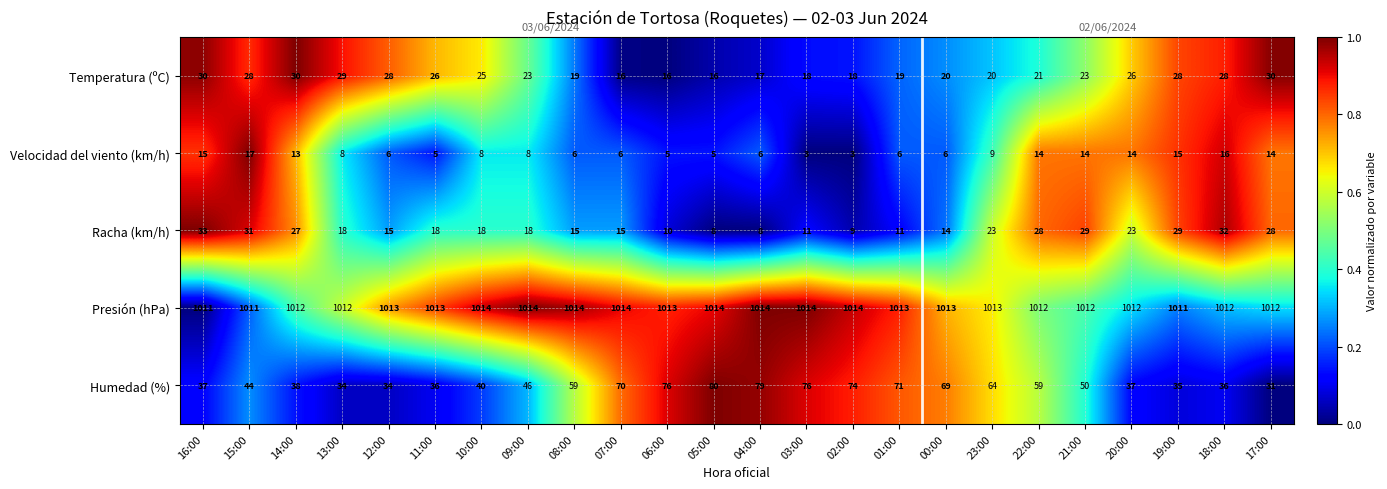

Is it true that Temperatura (ºC) equals 32 at 02:00?

False